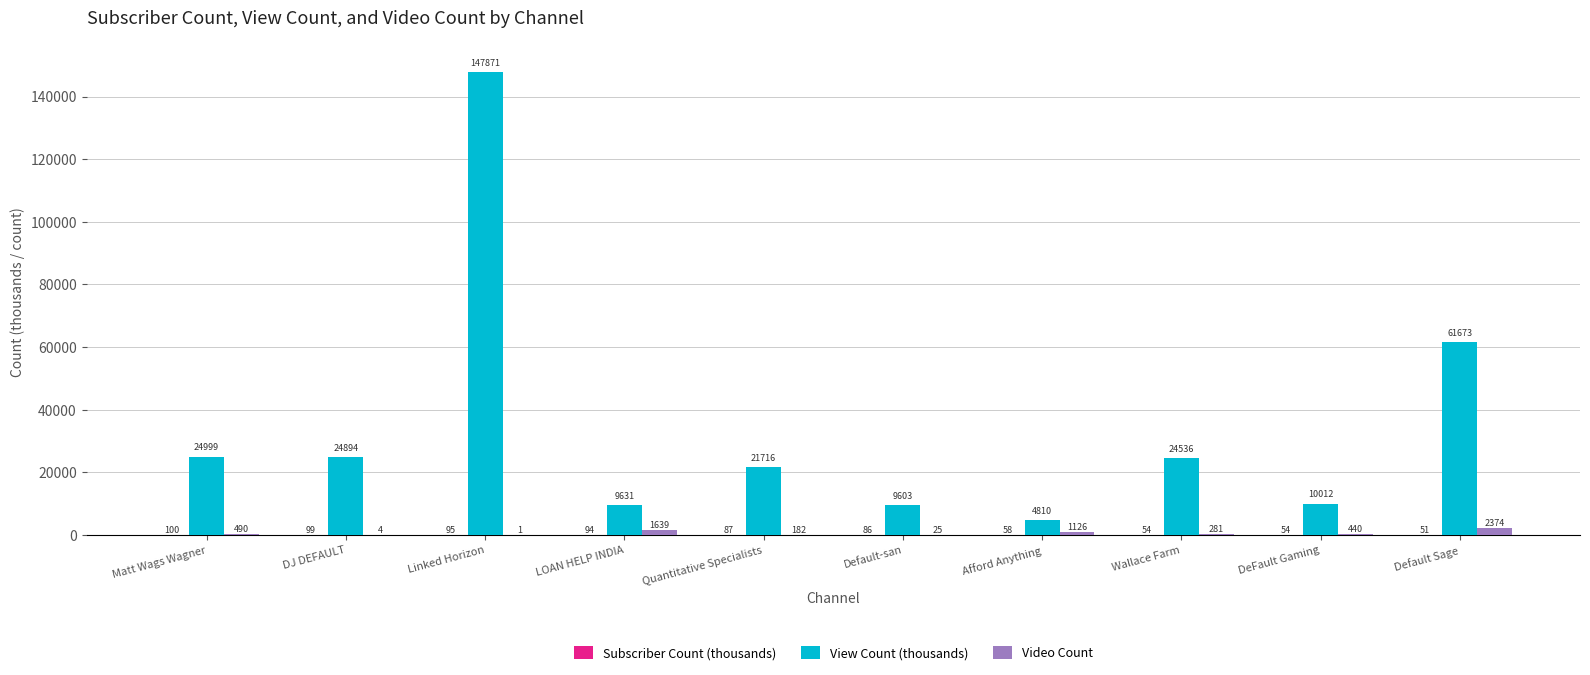

At which category does the chart reach its peak across all series?

Linked Horizon